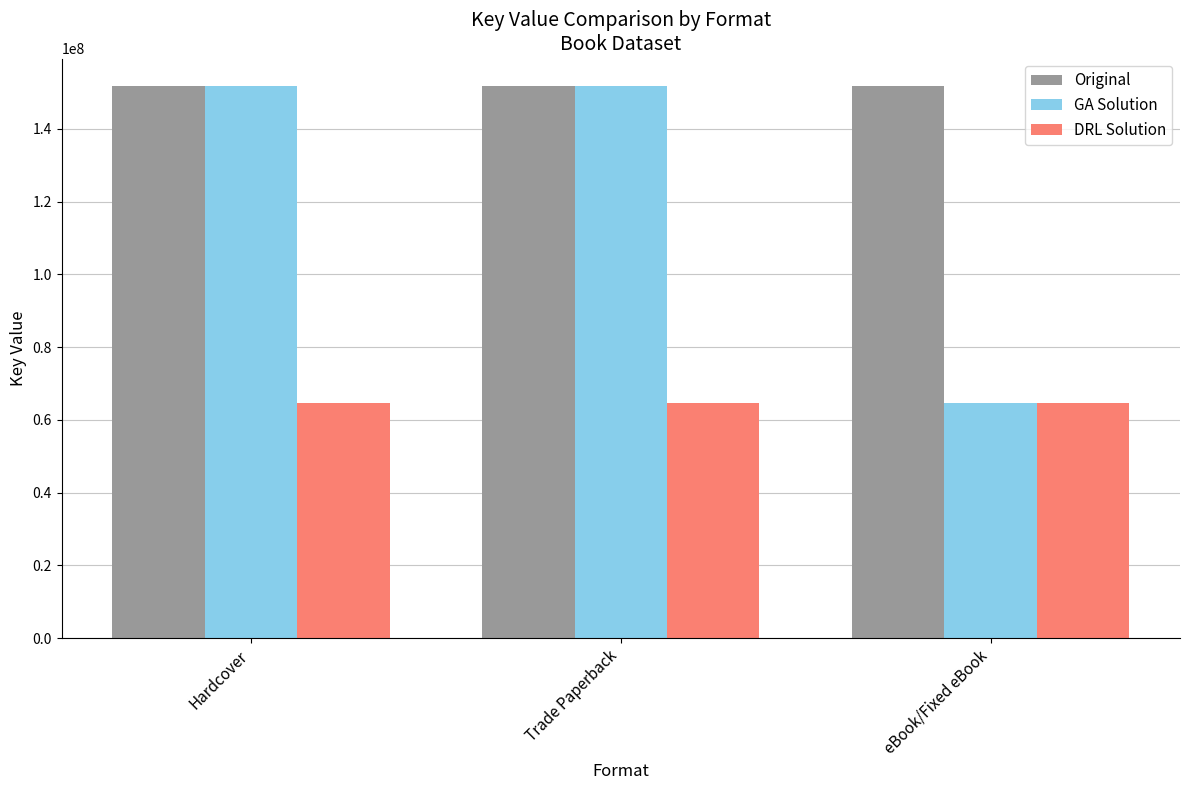

What are all the series names shown in the legend?

Original, GA Solution, DRL Solution